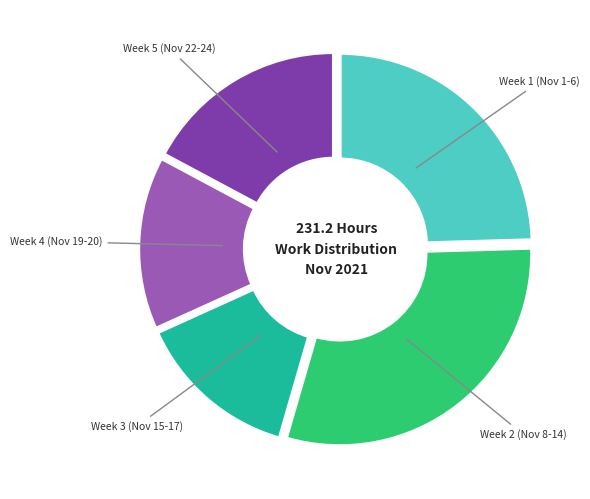

Count the number of slices in the pie.

5